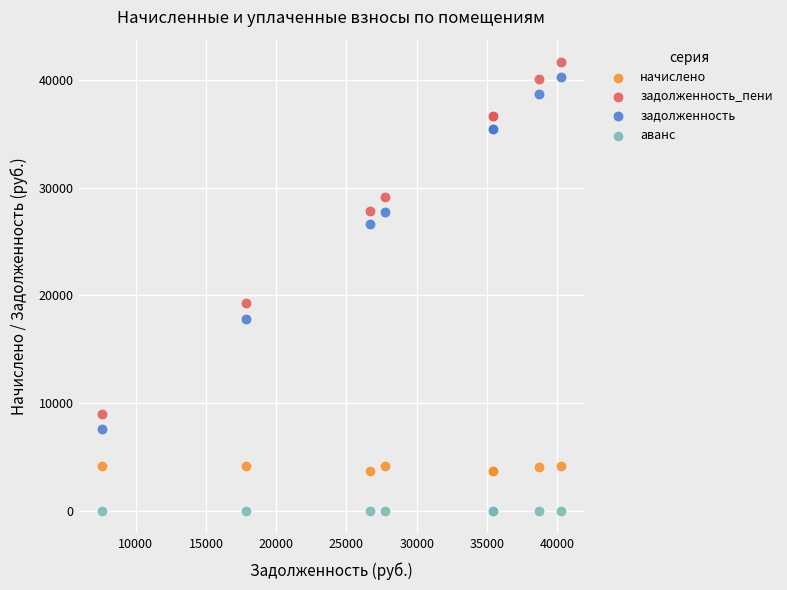

In the задолженность_пени series, what Y value is closest to 25313?

27875.9